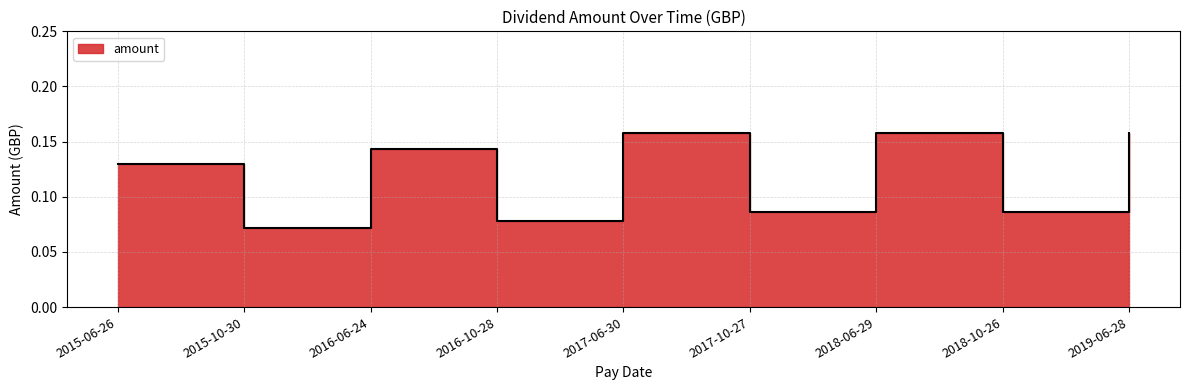

How many values are between 0 and 1?

9